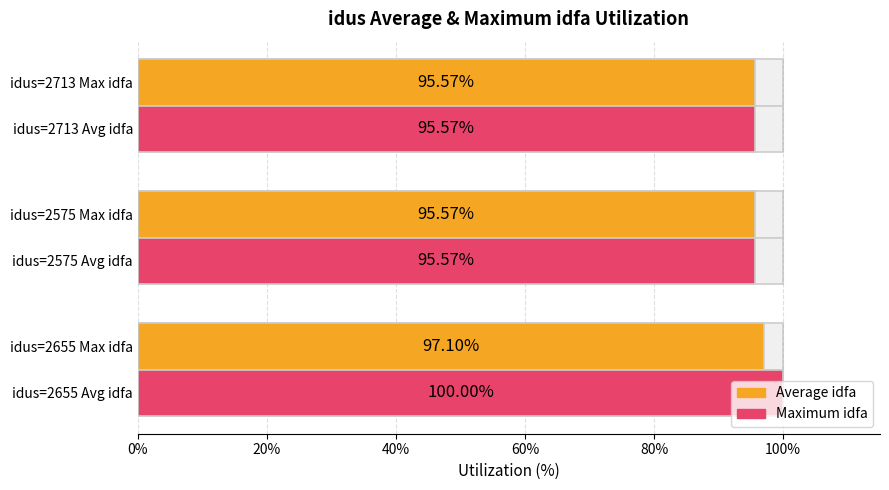

What is the value of the Maximum idfa bar at the 3rd from the left?

95.6